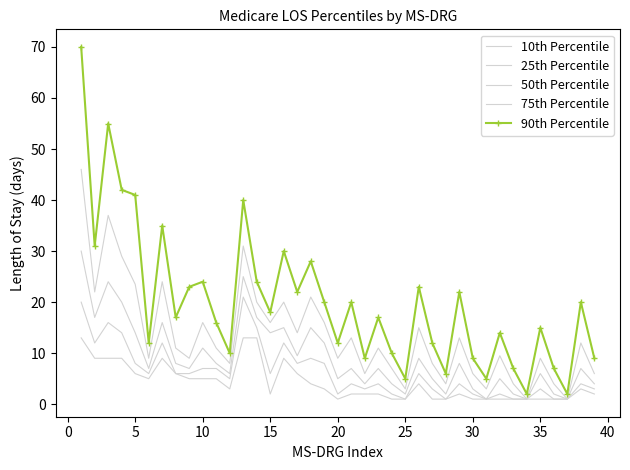

How many data points in 10th Percentile are less than 3?

19